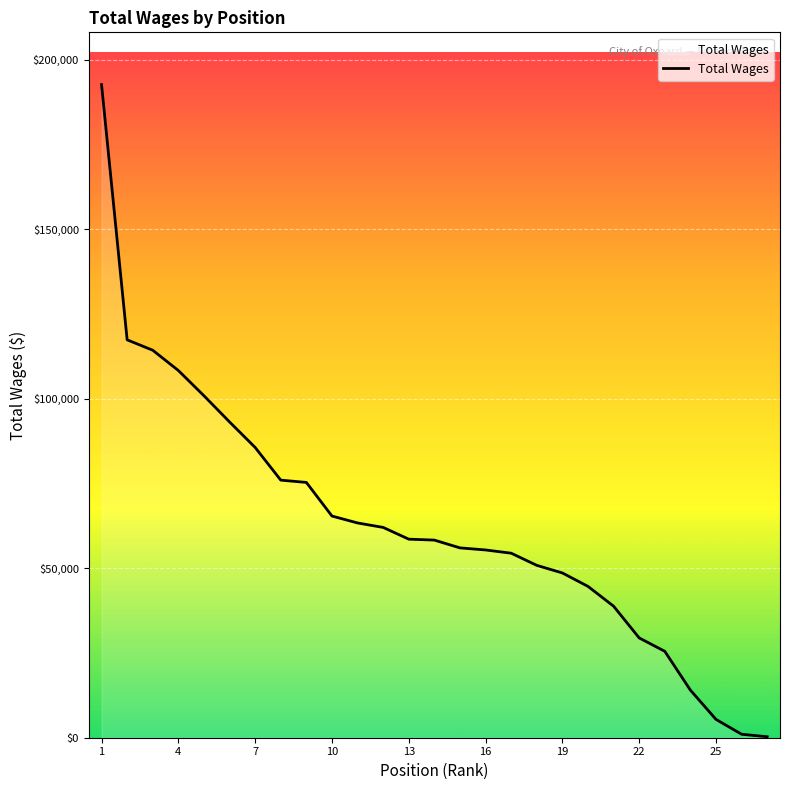

What is the maximum value shown in the chart?

192615